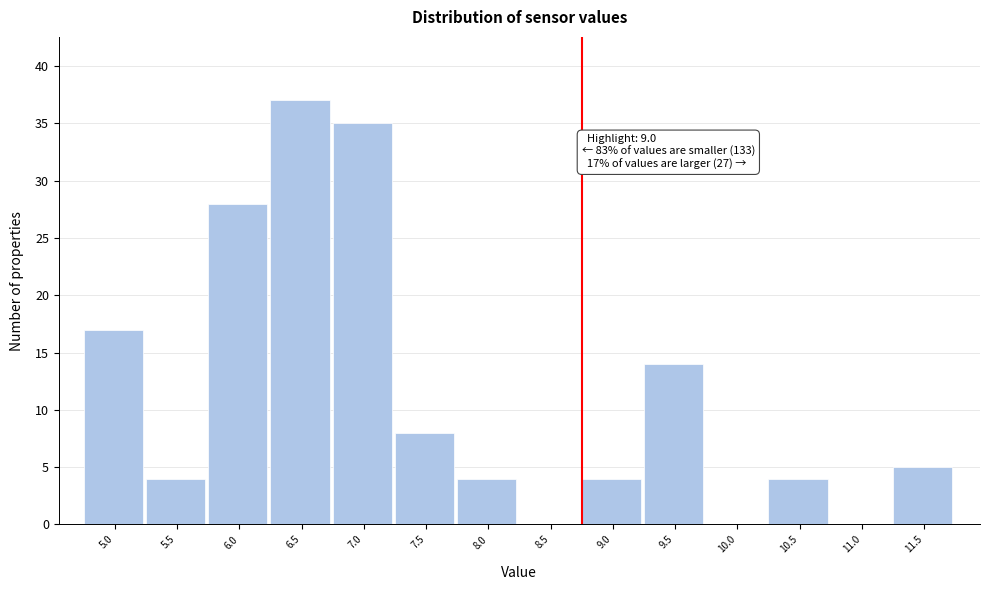

Reading left to right, extract all data points from this chart.

5.0=17	5.5=4	6.0=28	6.5=37	7.0=35	7.5=8	8.0=4	8.5=0	9.0=4	9.5=14	10.0=0	10.5=4	11.0=0	11.5=5